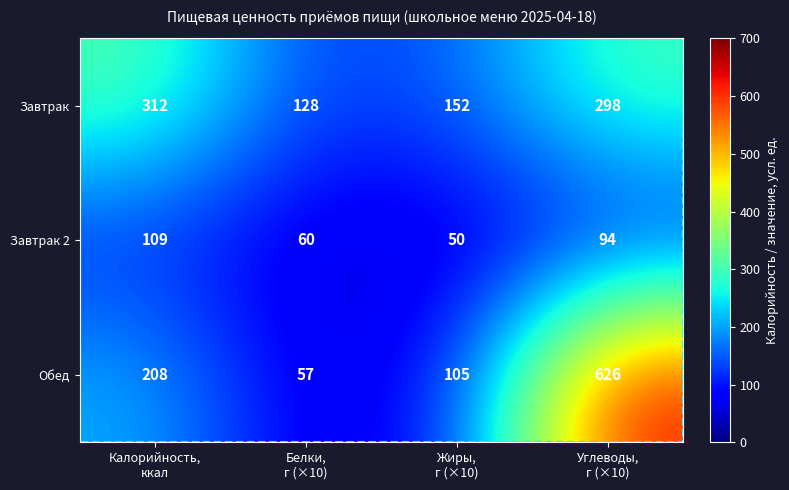

What is the difference between the maximum and minimum values in the Завтрак 2 series?

59